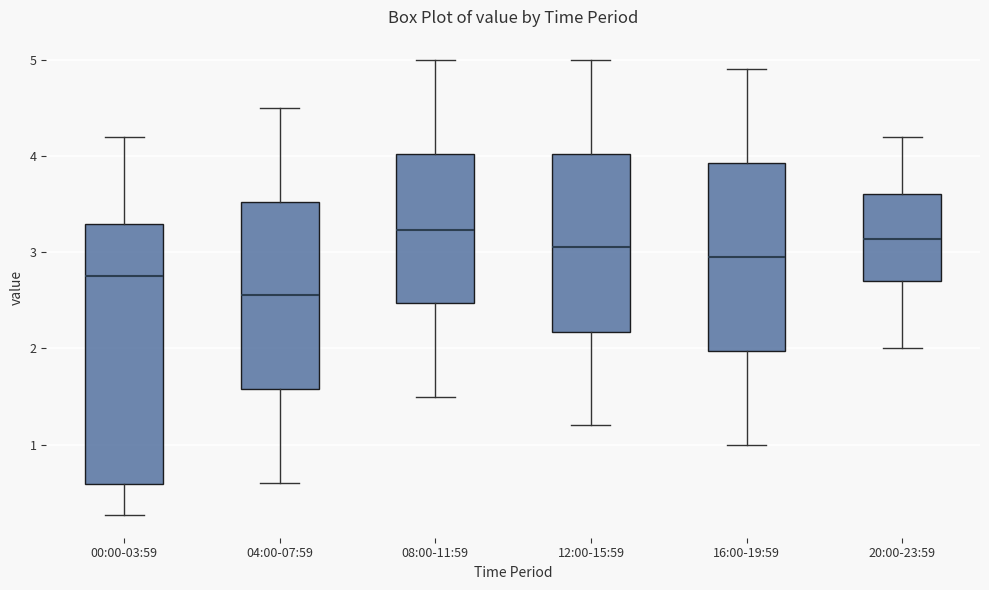

Which box is the tallest, from its lower edge to its upper edge?

00:00-03:59